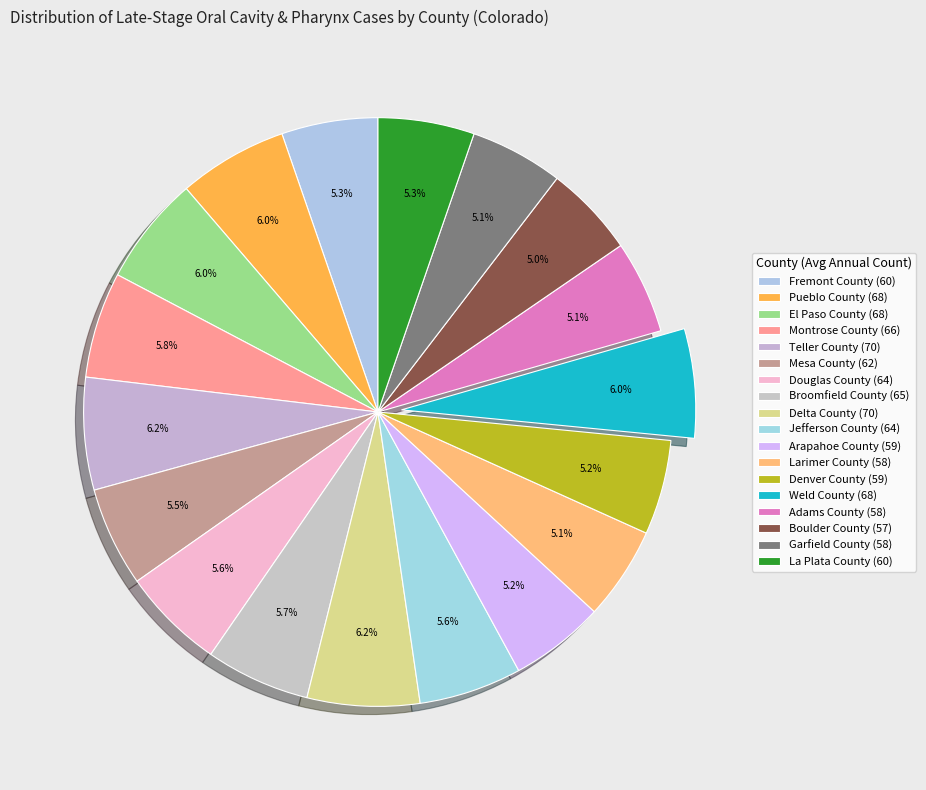

How many slices are in this pie chart?

18